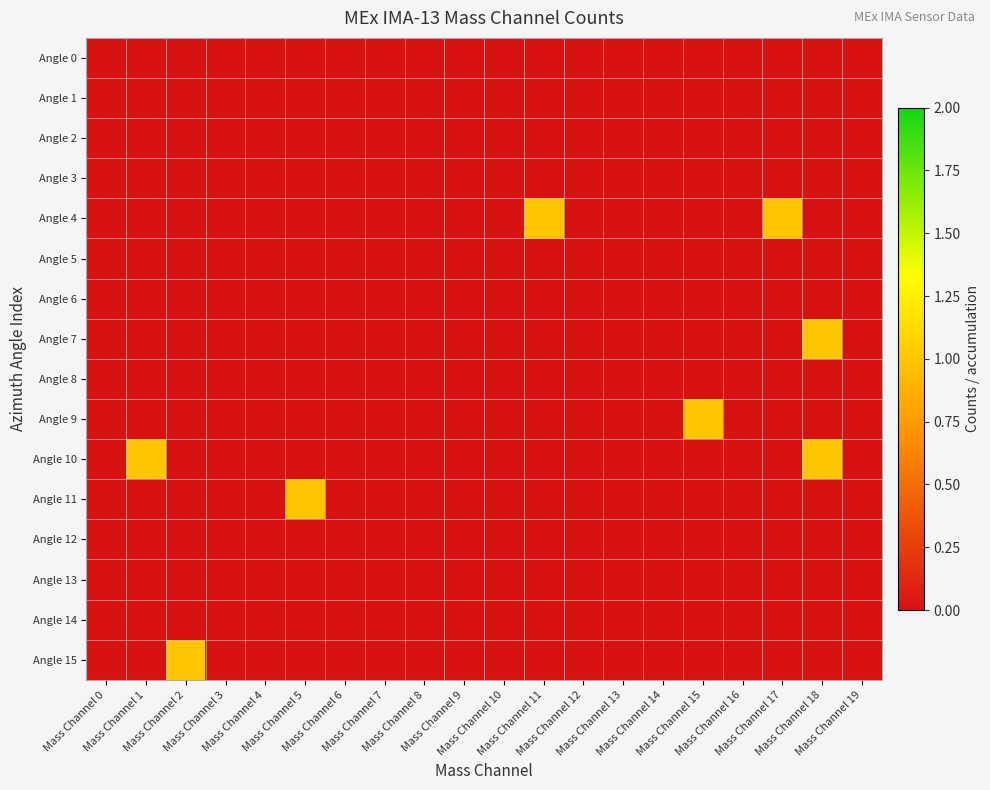

At which category is the sum across all series the highest?

Mass Channel 18